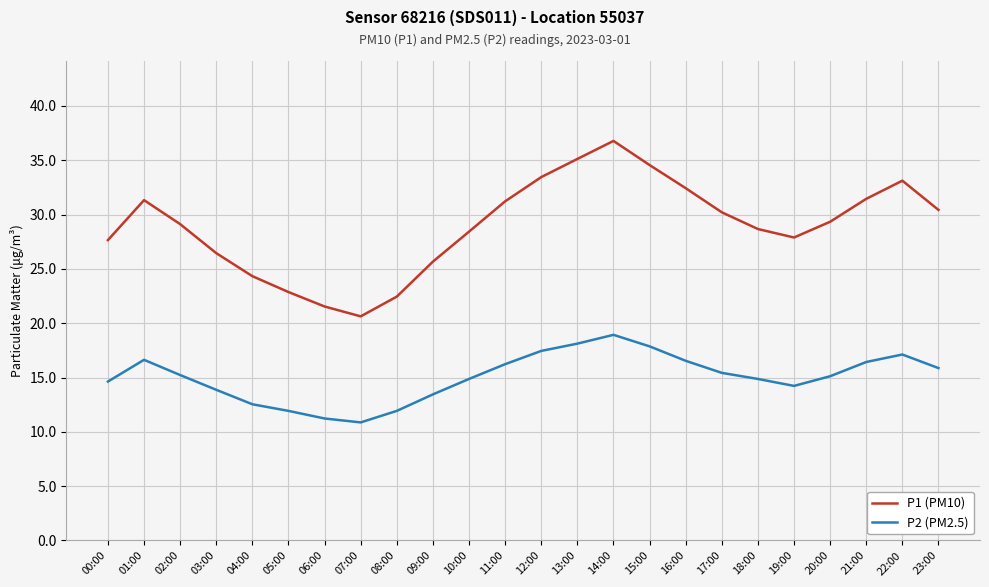

At 08:00, list the series in order from smallest to largest.

P2 (PM2.5), P1 (PM10)